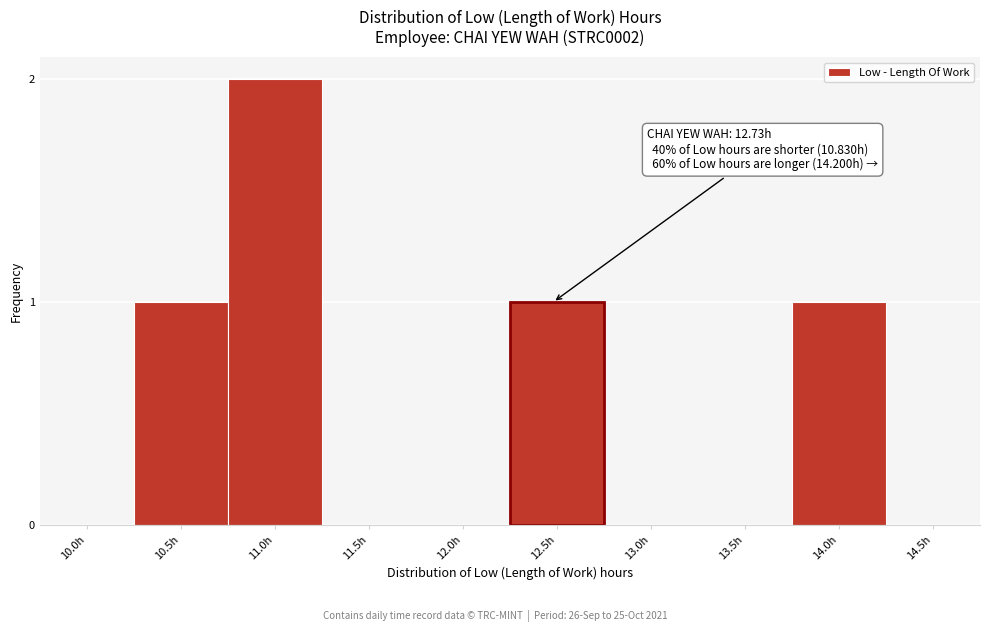

Reading right to left, transcribe all the data shown in this chart.

14.5h=0	14.0h=1	13.5h=0	13.0h=0	12.5h=1	12.0h=0	11.5h=0	11.0h=2	10.5h=1	10.0h=0